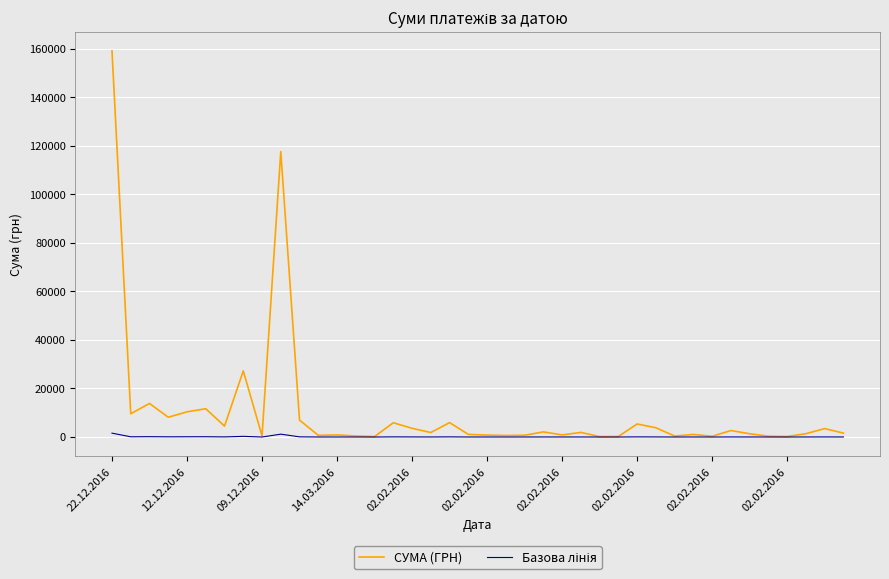

Which series has the largest range (max minus min)?

СУМА (ГРН)